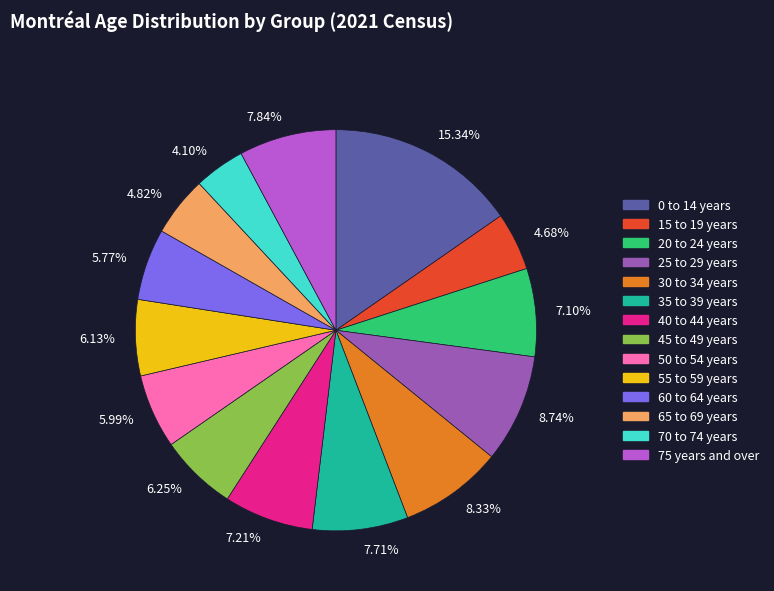

Count the number of slices in the pie.

14